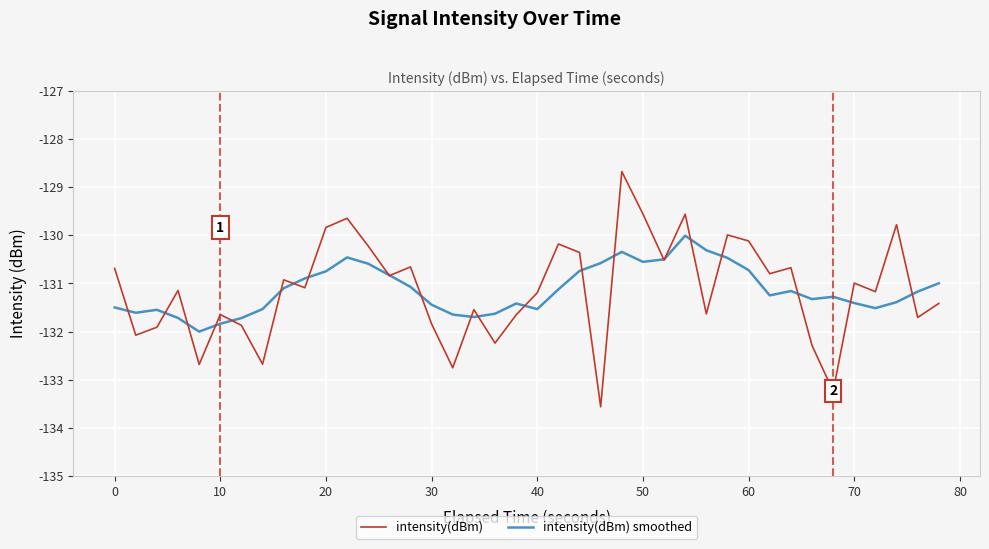

How many lines are shown in the chart?

2